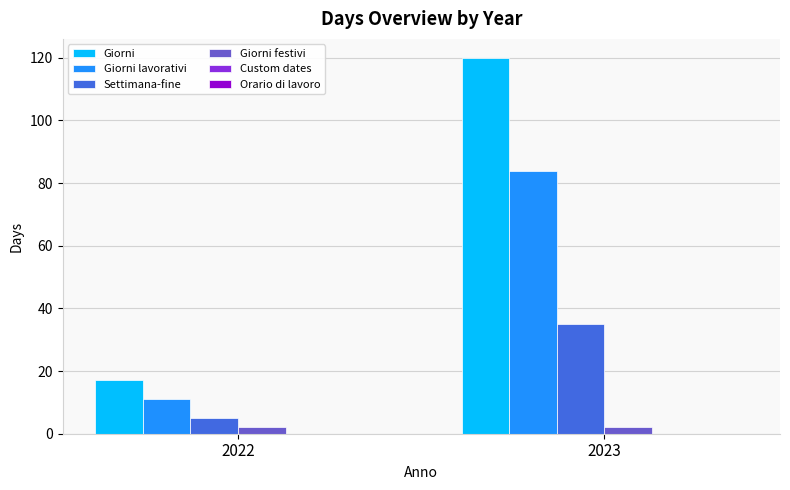

Reading right to left, extract all data points from this chart.

Giorni: 120	17
Giorni lavorativi: 84	11
Settimana-fine: 35	5
Giorni festivi: 2	2